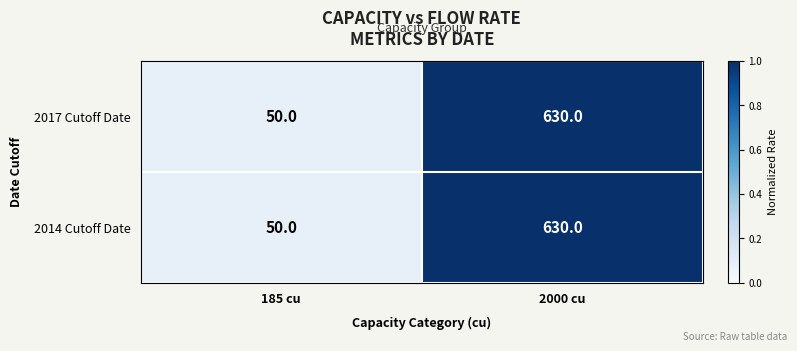

At which category is the sum across all series the highest?

2000 cu